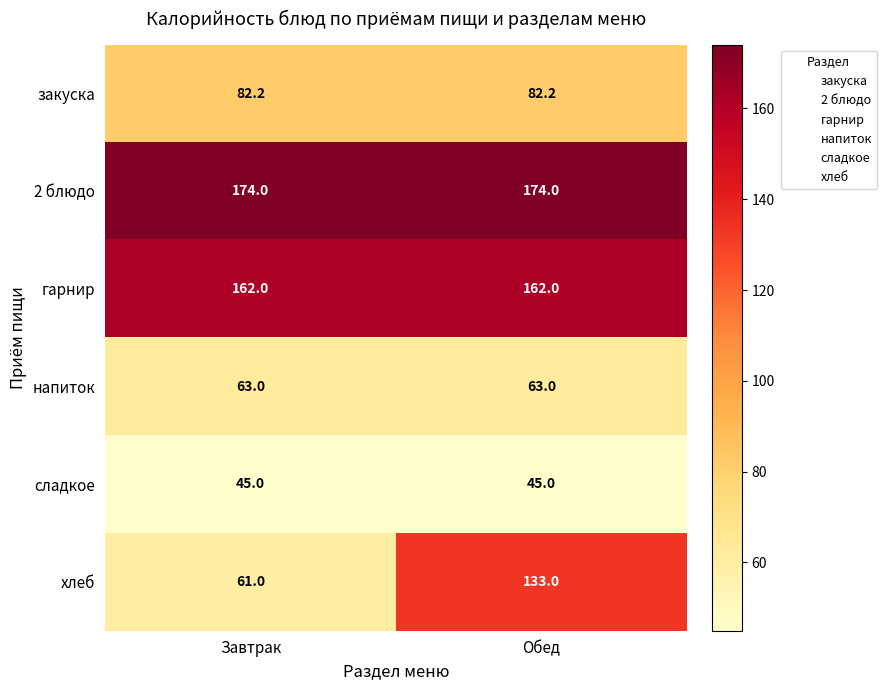

What is the smallest value displayed?

45.0